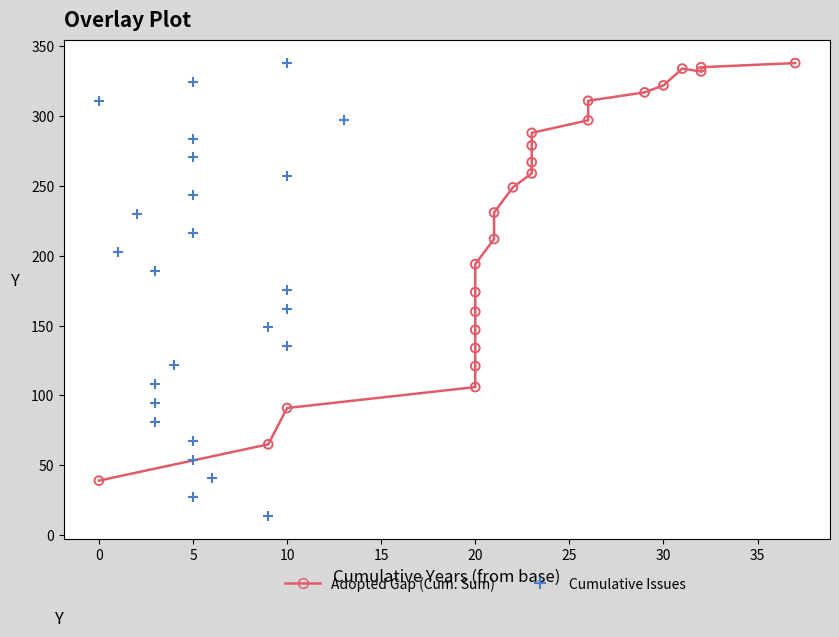

Which series has the largest Y range (max minus min)?

Cumulative Issues